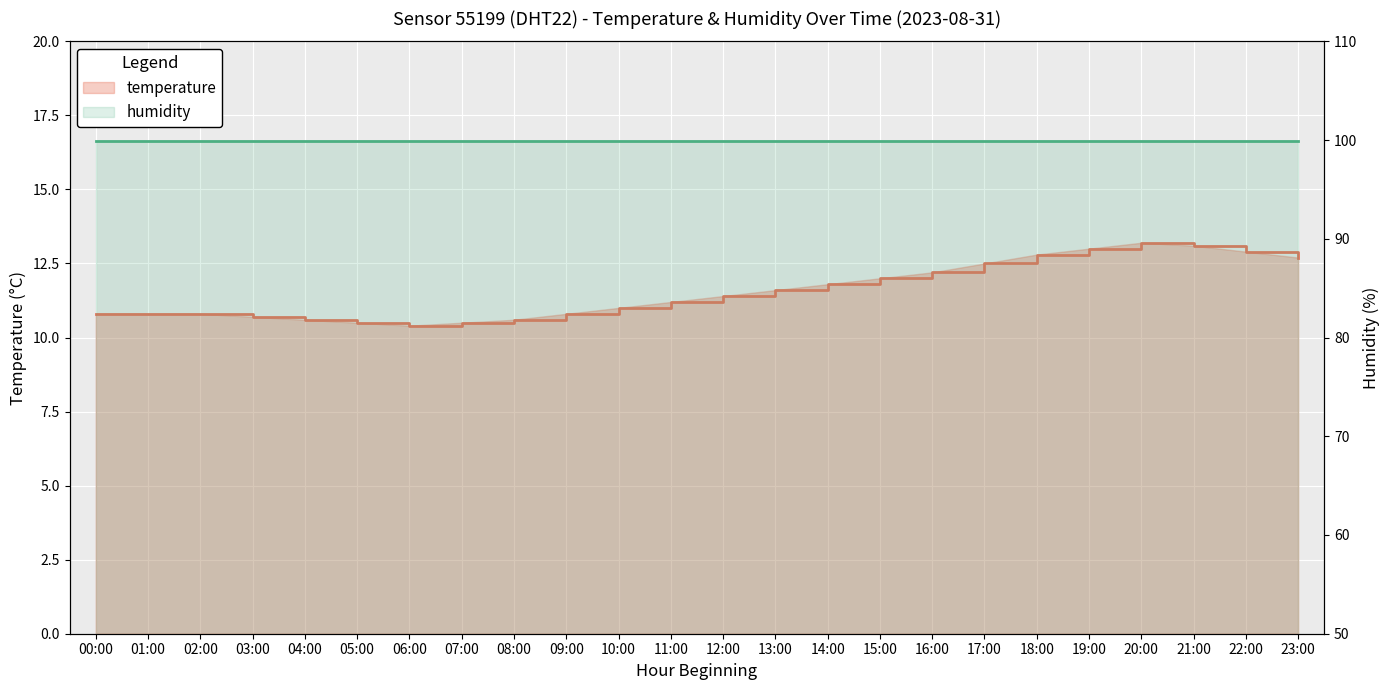

What is the minimum value for humidity?

99.9